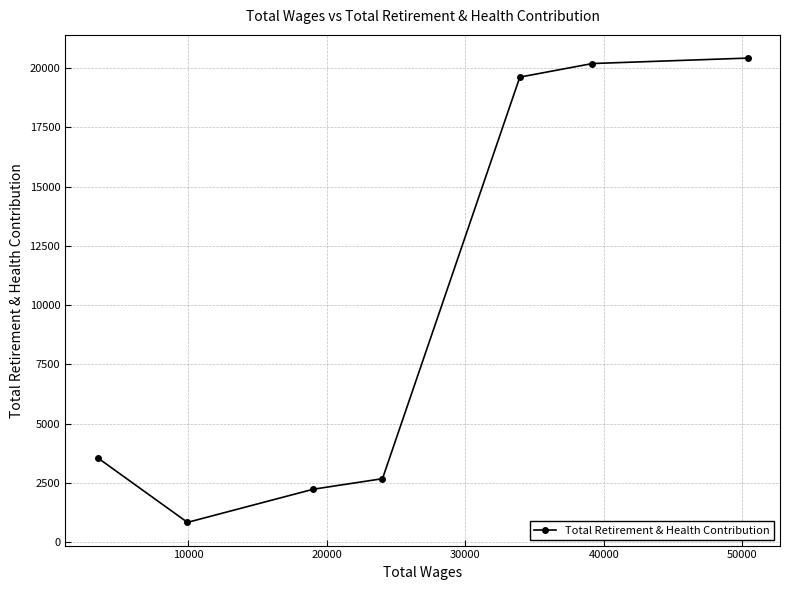

Reading left to right, transcribe all the data shown in this chart.

3553	829	2228	2672	19616	20189	20418